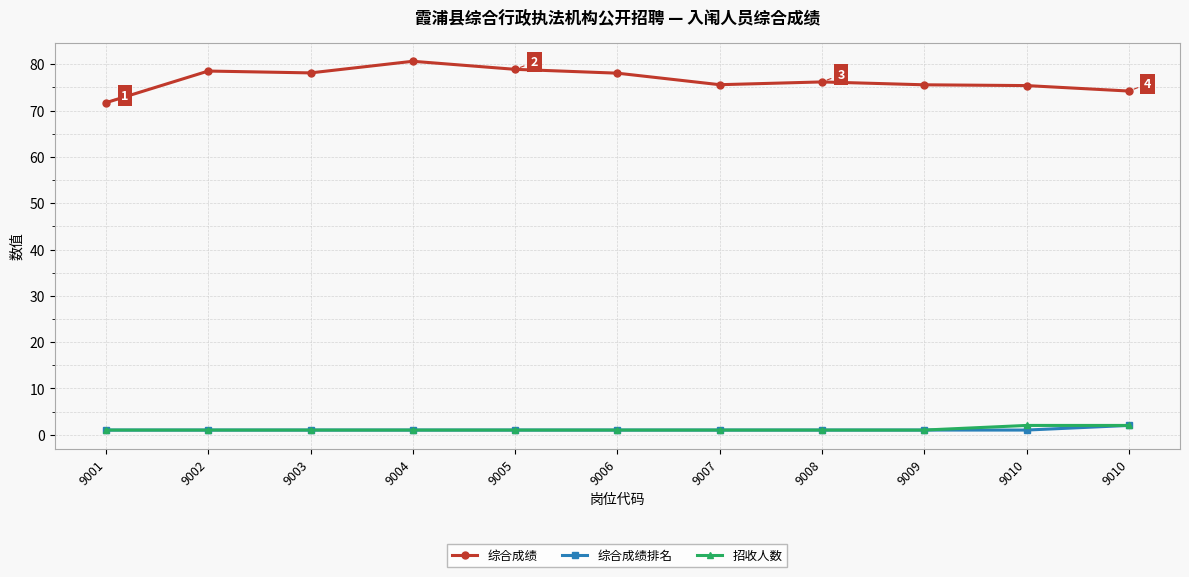

What are all the series names shown in the legend?

综合成绩, 综合成绩排名, 招收人数